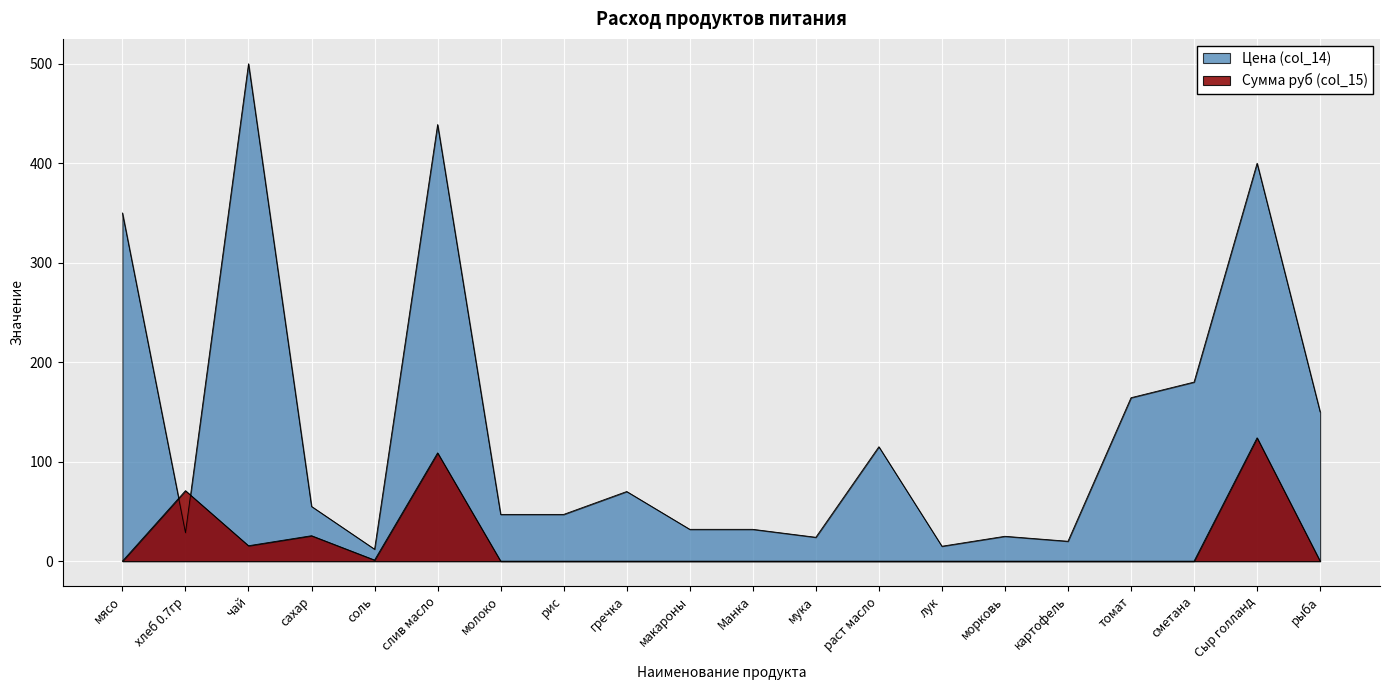

True or false: Цена (col_14) and Сумма руб (col_15) intersect in this chart.

True